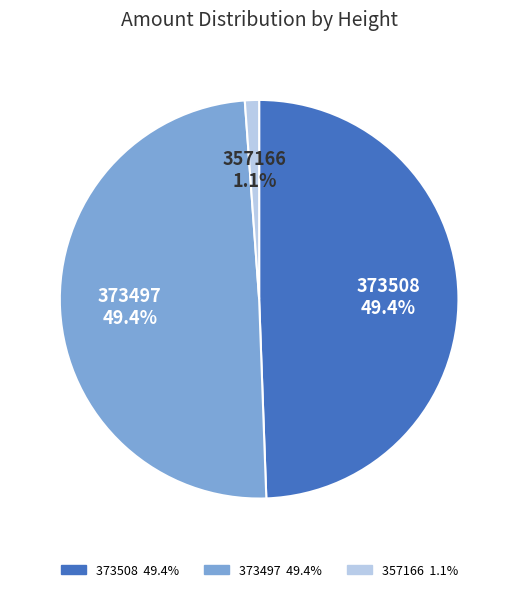

Between 373497 and 357166, which is larger?

373497